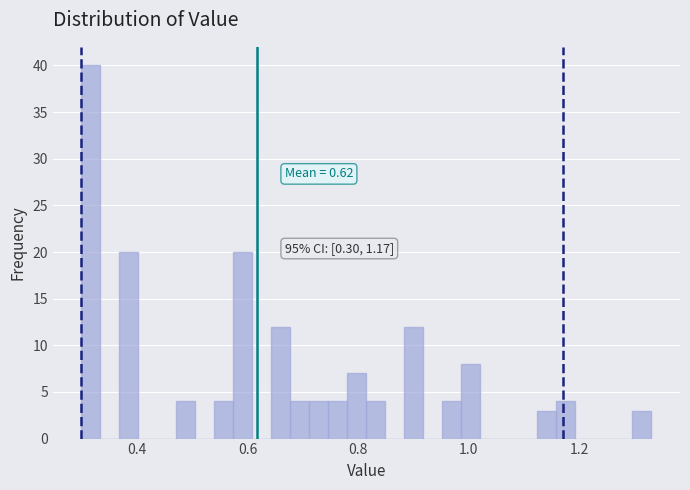

Around what value on the x-axis is the tallest bar? Give the approximate position of its centre, as read against the axis.

0.32